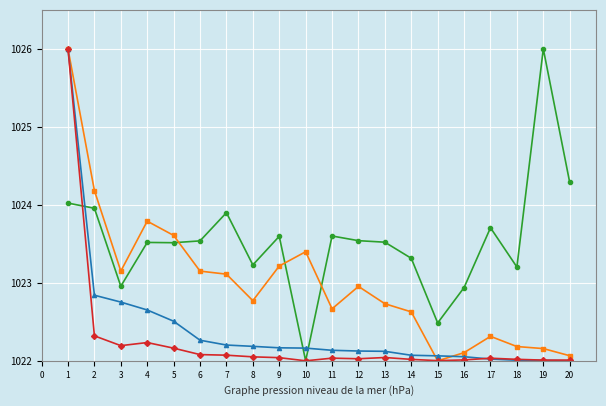

What is the total value across all series at 16?

4089.1